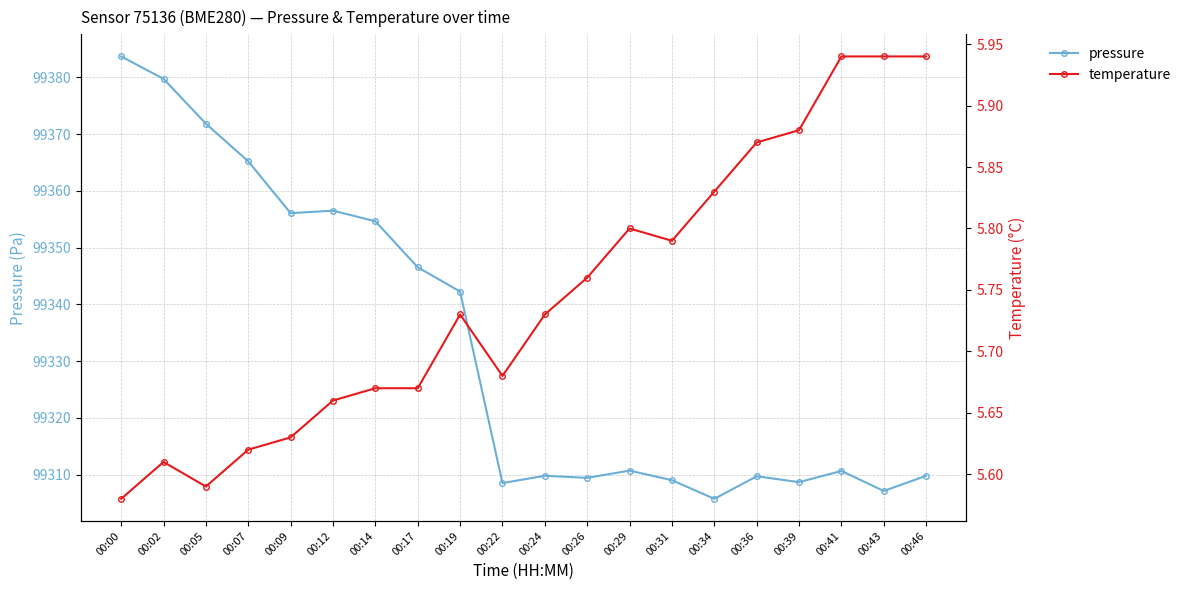

What is the maximum value for pressure?

99383.7